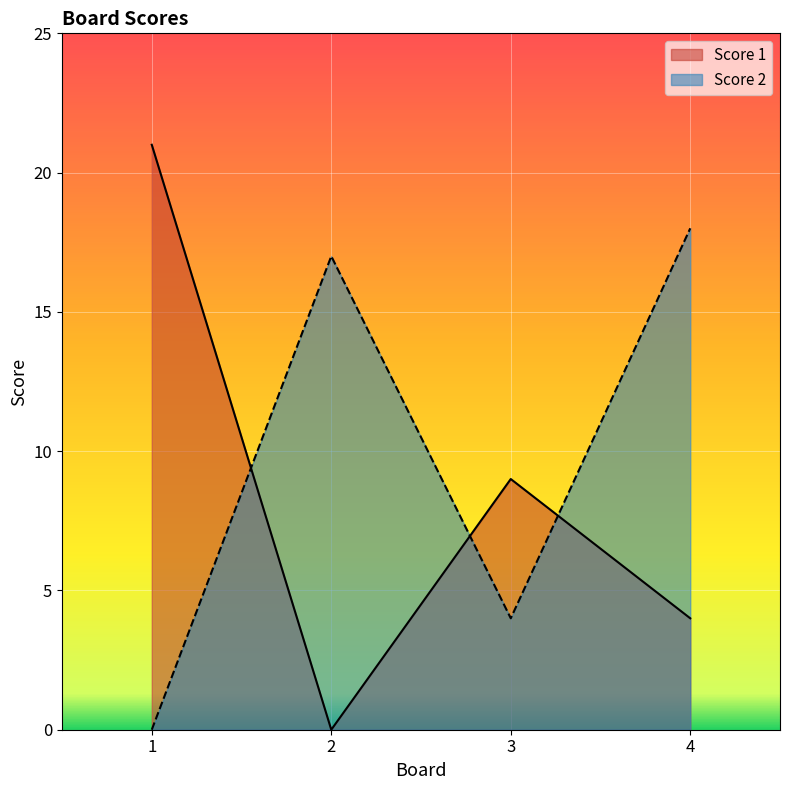

At which label does Score 1 reach its peak?

1